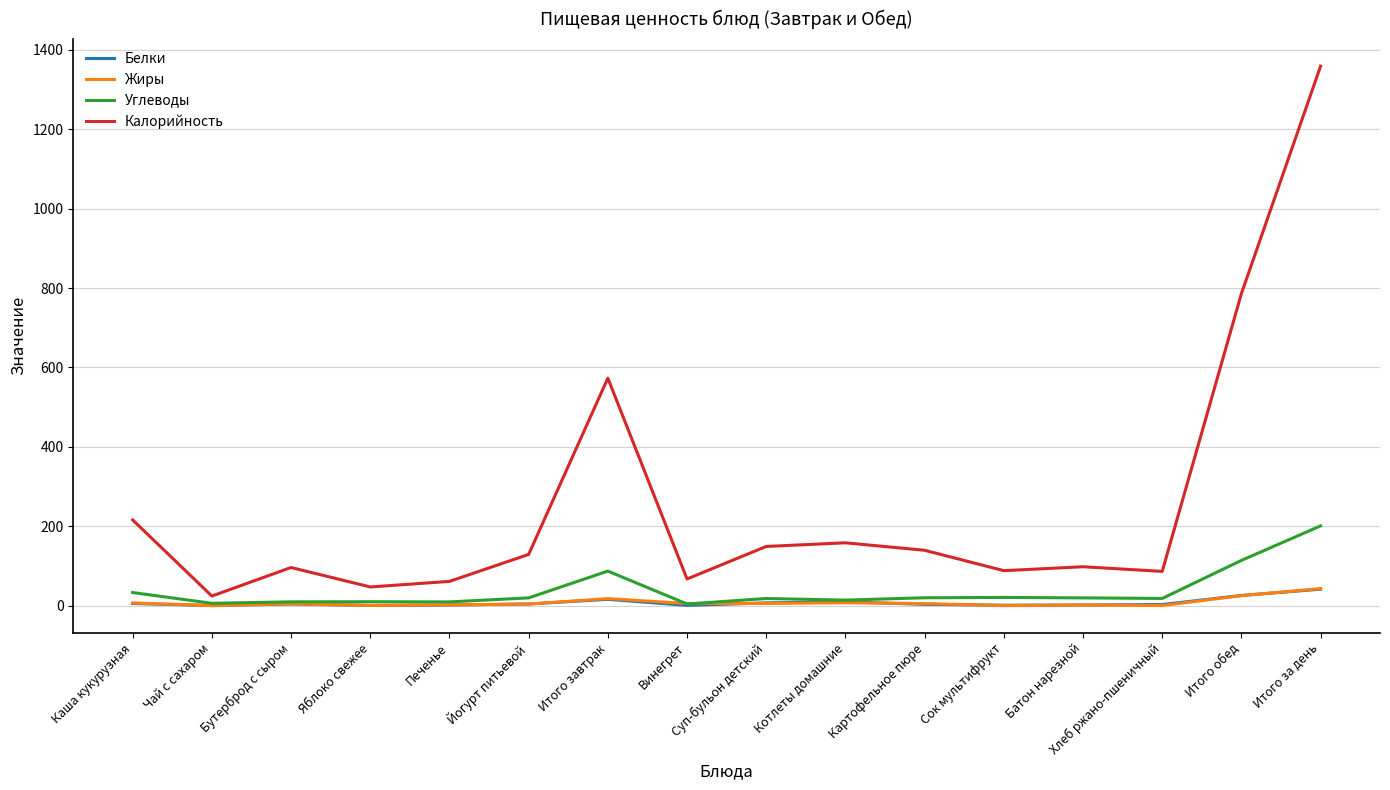

What are all the series names shown in the legend?

Белки, Жиры, Углеводы, Калорийность